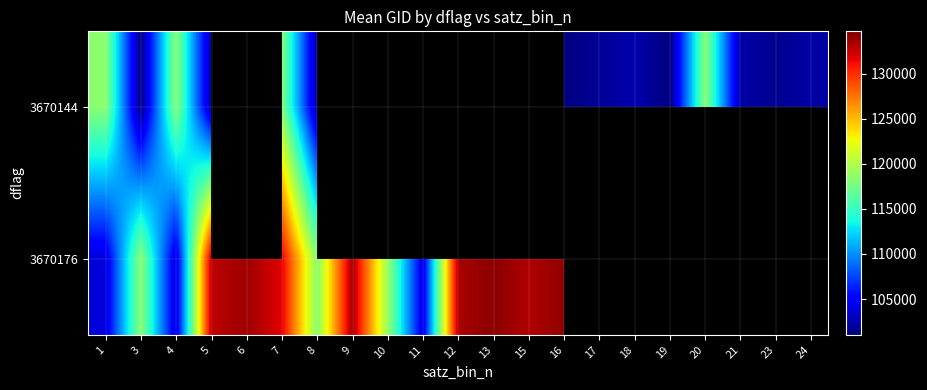

At which label does 3670176 first exceed 133392?

6